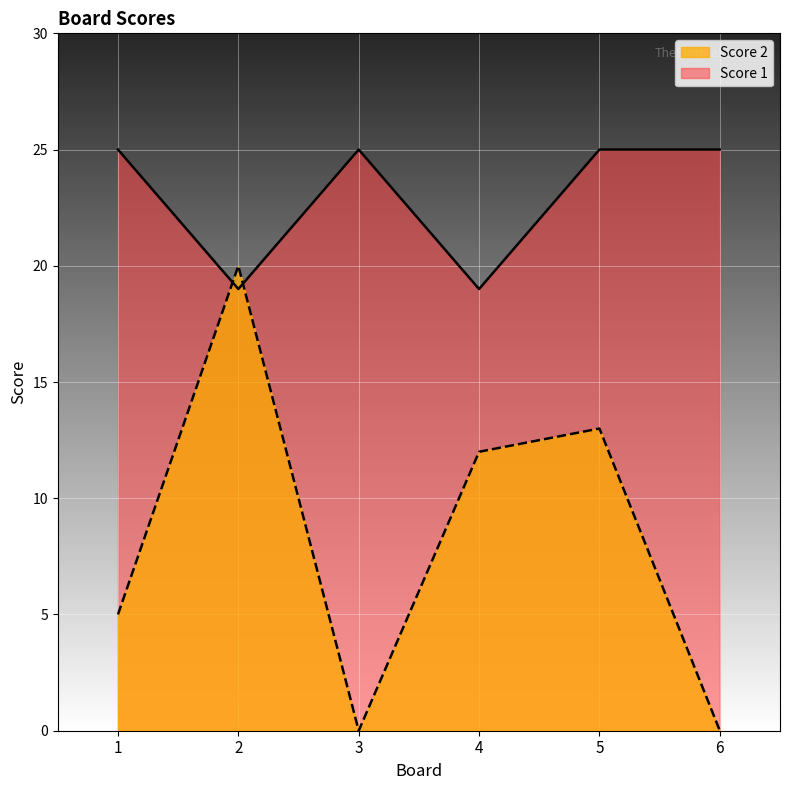

Reading left to right, list all the values displayed in this chart.

Score 2: 5	20	0	12	13	0
Score 1: 25	19	25	19	25	25